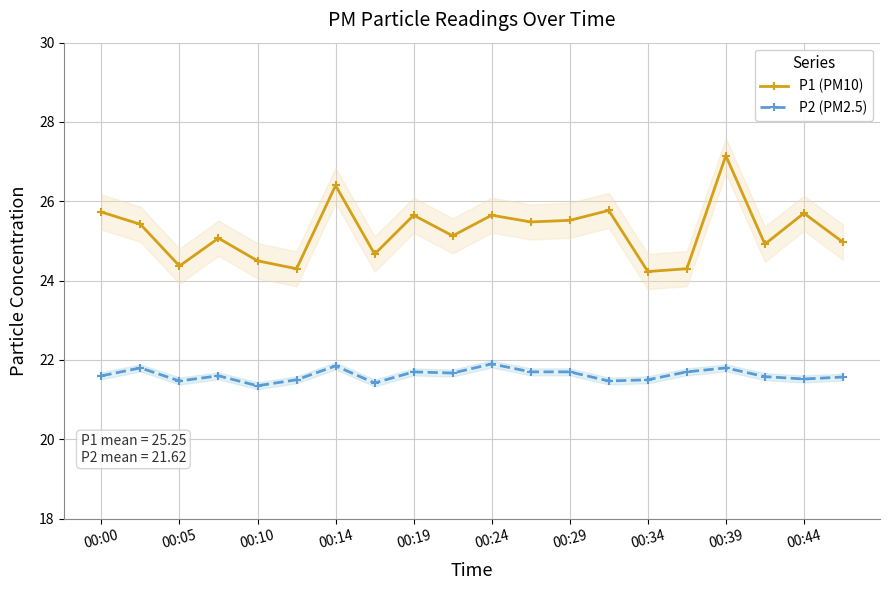

True or false: P1 (PM10) and P2 (PM2.5) intersect in this chart.

False